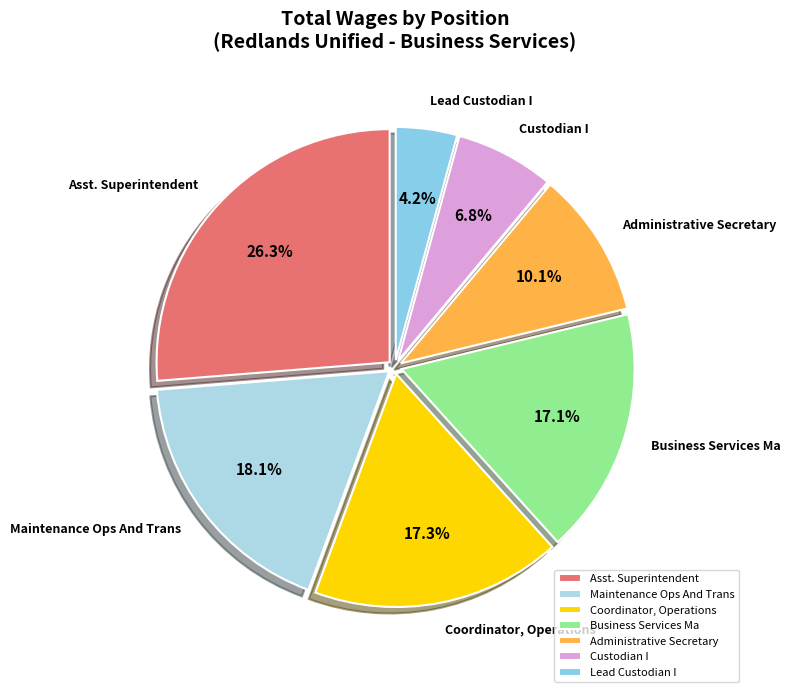

Which category has the biggest portion of the pie?

Asst. Superintendent